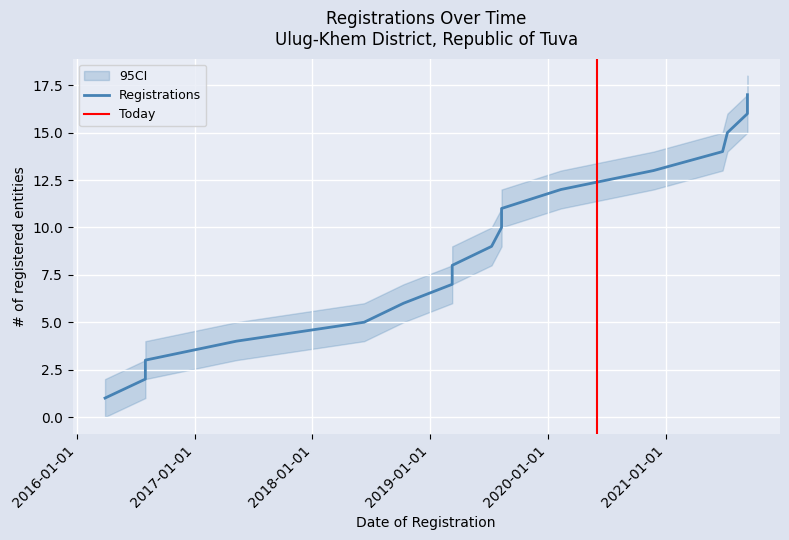

Rank the categories by CI_upper value from lowest to highest.

2016-03-29, 2016-08-01, 2016-08-01, 2017-05-10, 2018-06-10, 2018-10-10, 2019-03-10, 2019-03-10, 2019-07-10, 2019-08-10, 2019-08-10, 2020-02-10, 2020-11-23, 2021-06-25, 2021-07-10, 2021-09-10, 2021-09-10